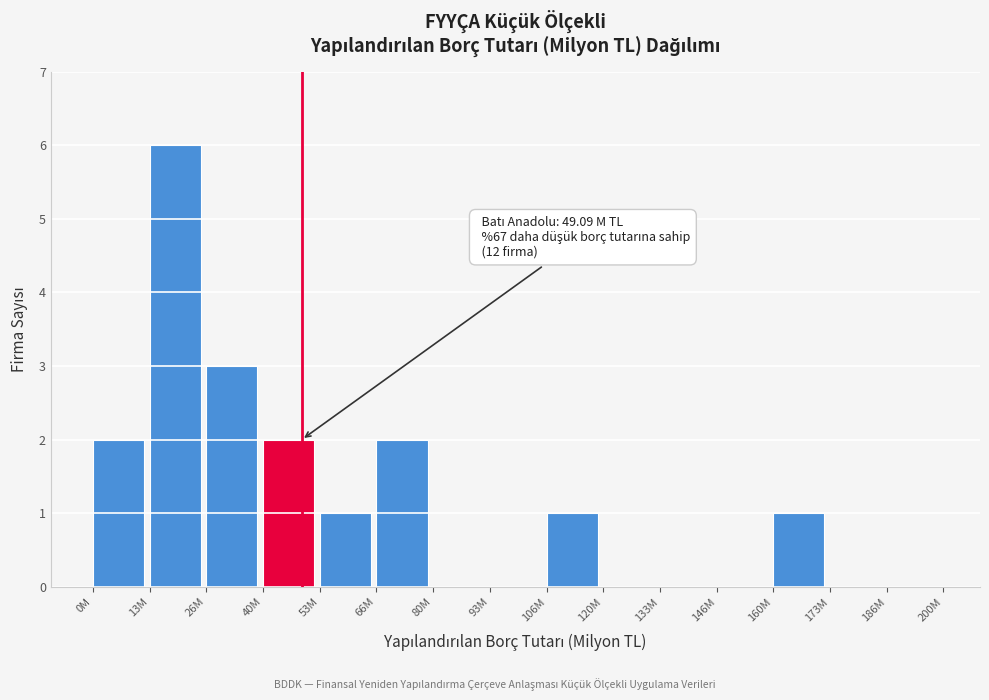

Reading right to left, extract all data points from this chart.

186M=0	173M=0	160M=1	146M=0	133M=0	120M=0	106M=1	93M=0	80M=0	66M=2	53M=1	40M=2	26M=3	13M=6	0M=2